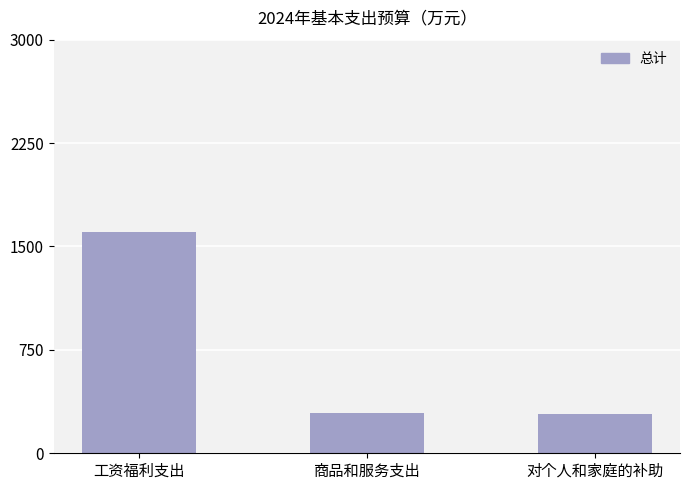

What is the label of the 2nd bar from the right?

商品和服务支出